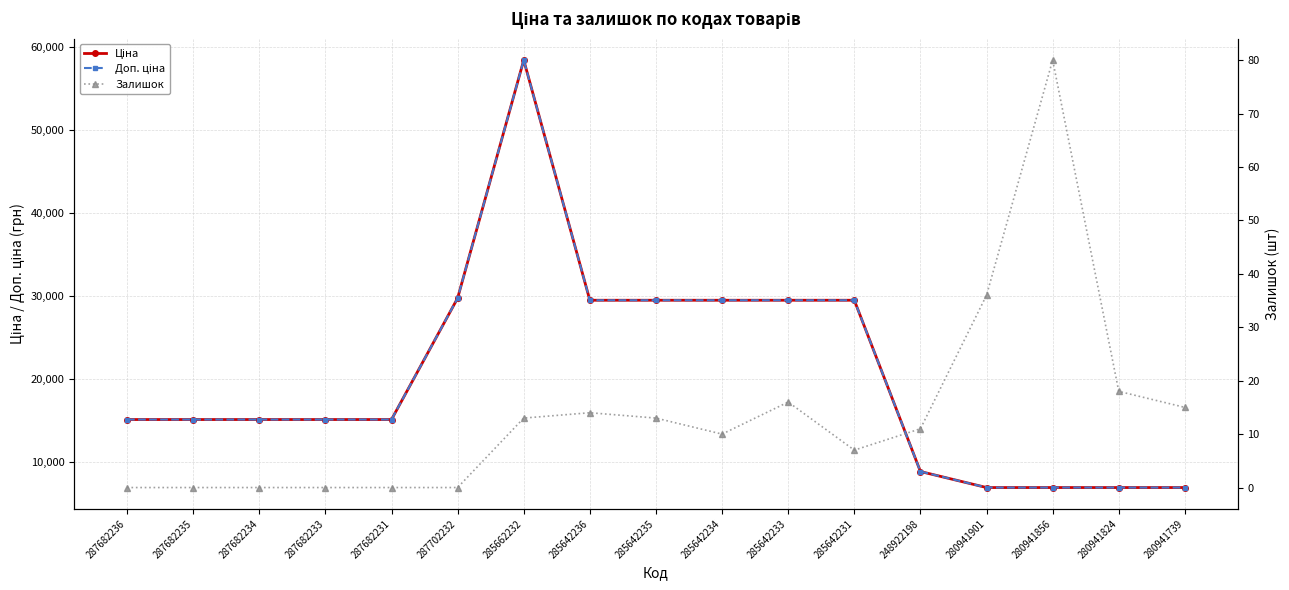

The Доп. ціна series shows 6925.7 at 280941856. True or false?

True